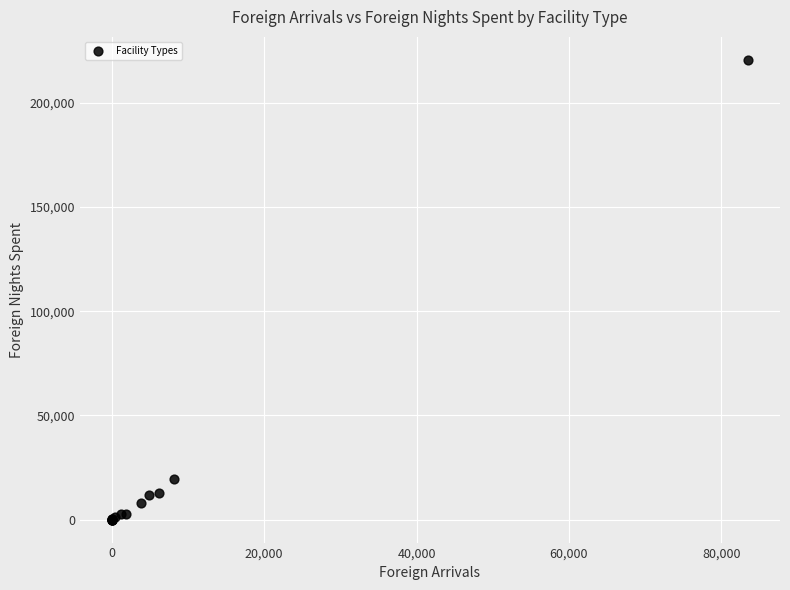

What Y value in the scatter plot is closest to 110272?

19311